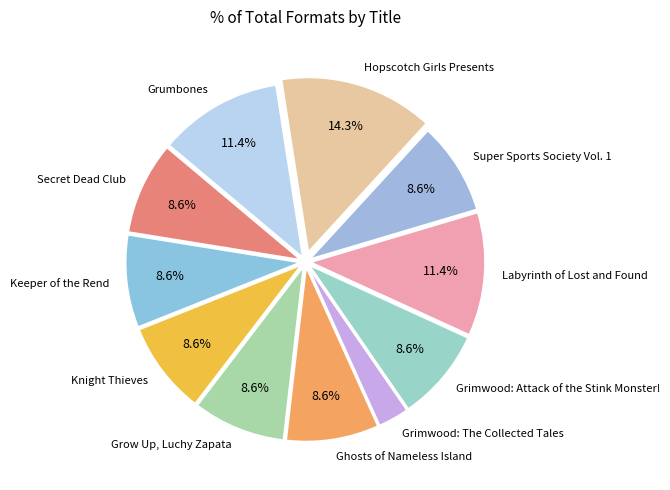

The Labyrinth of Lost and Found slice represents 20% of the pie. True or false?

False